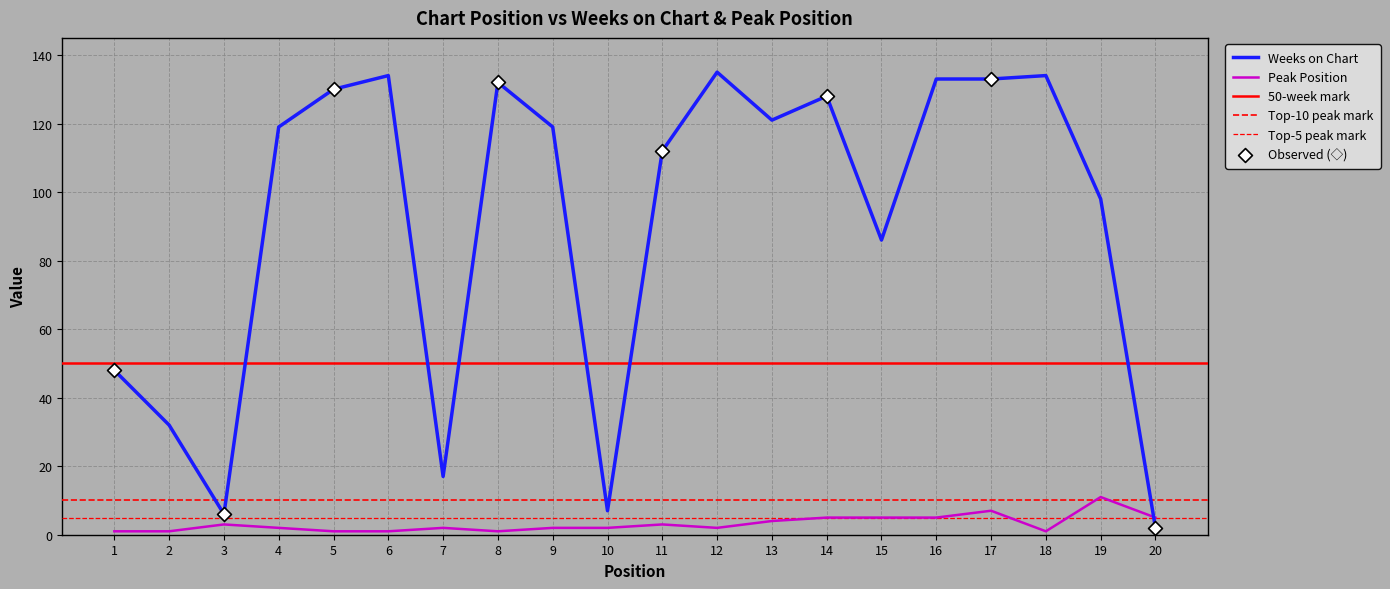

What are all the series names shown in the legend?

Weeks on Chart, Peak Position